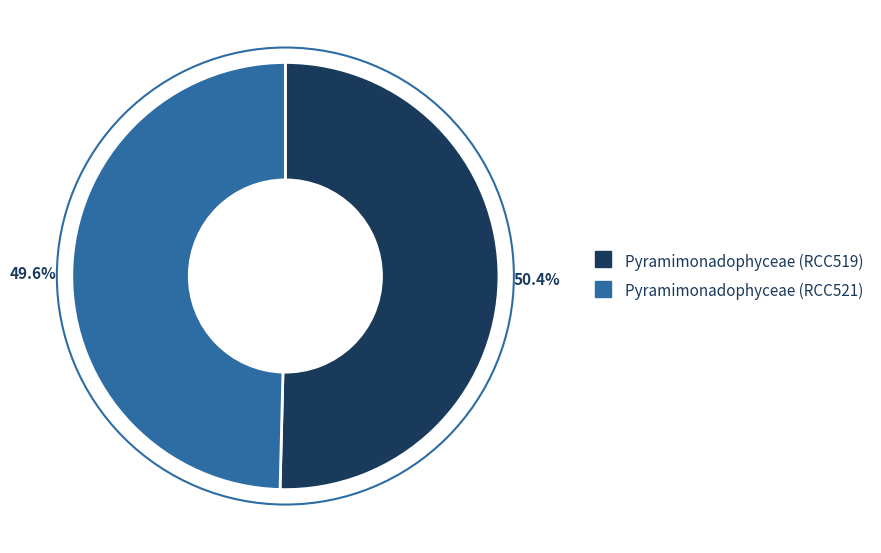

Rank the categories by value from highest to lowest.

Pyramimonadophyceae (RCC519), Pyramimonadophyceae (RCC521)